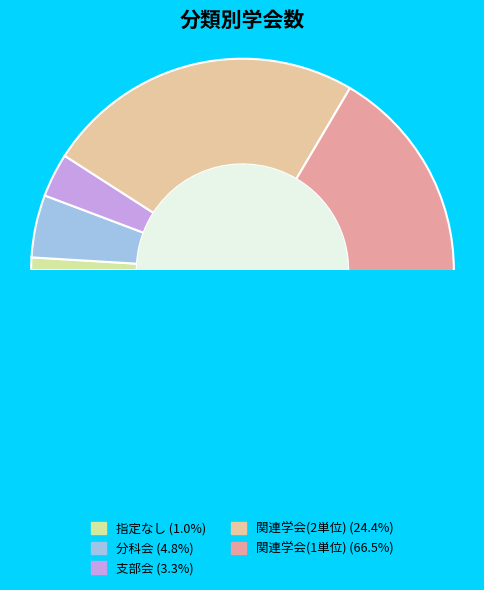

To the nearest percent, what is the difference between the 関連学会(2単位) and 関連学会(1単位) slice percentages?

42%